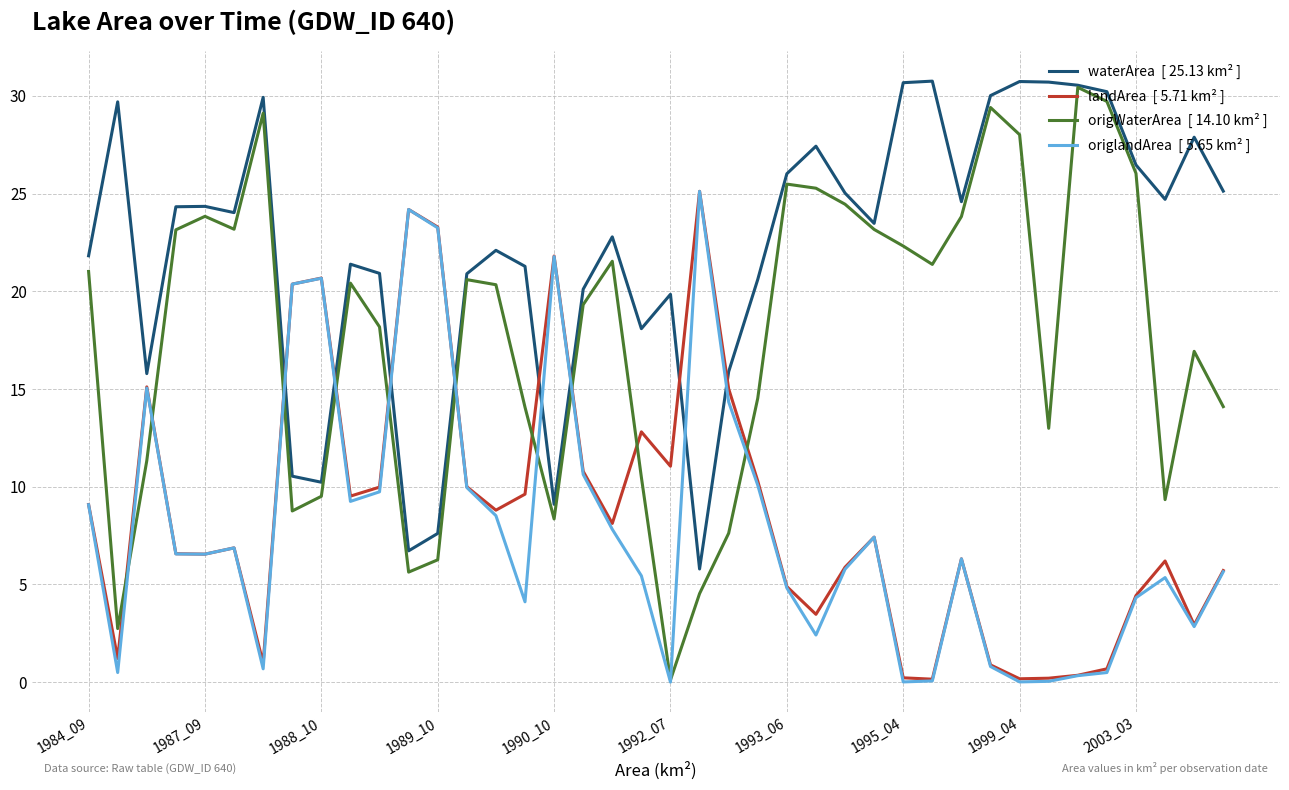

What is the greatest value displayed?

30.8